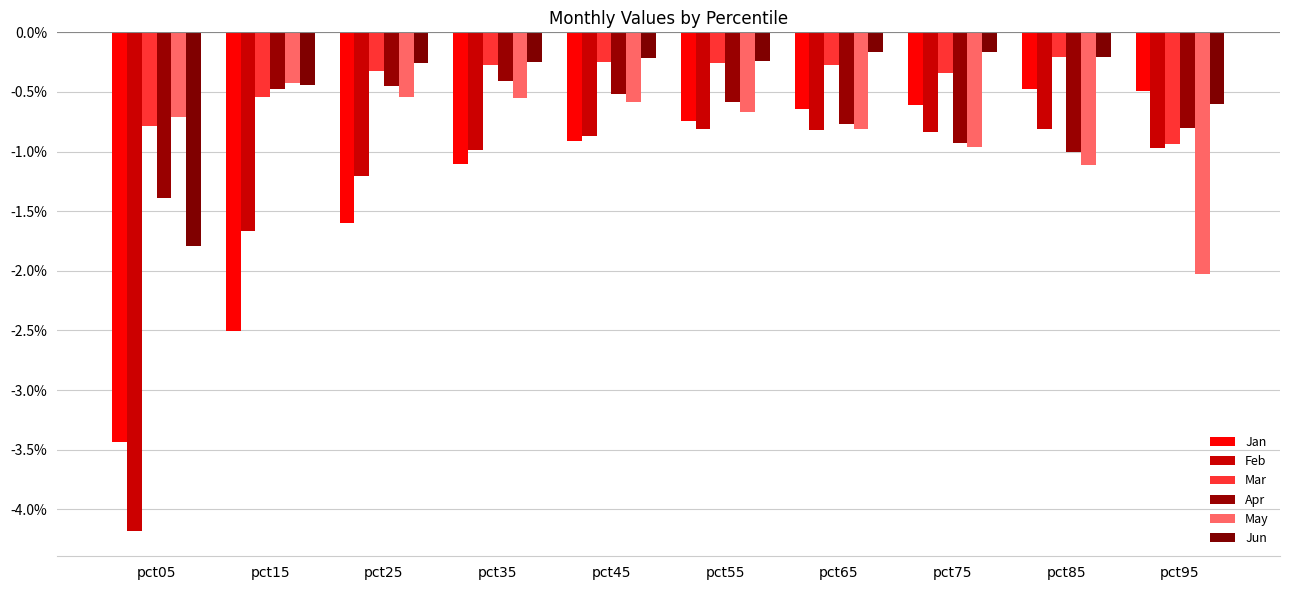

Are the bars horizontal?

No